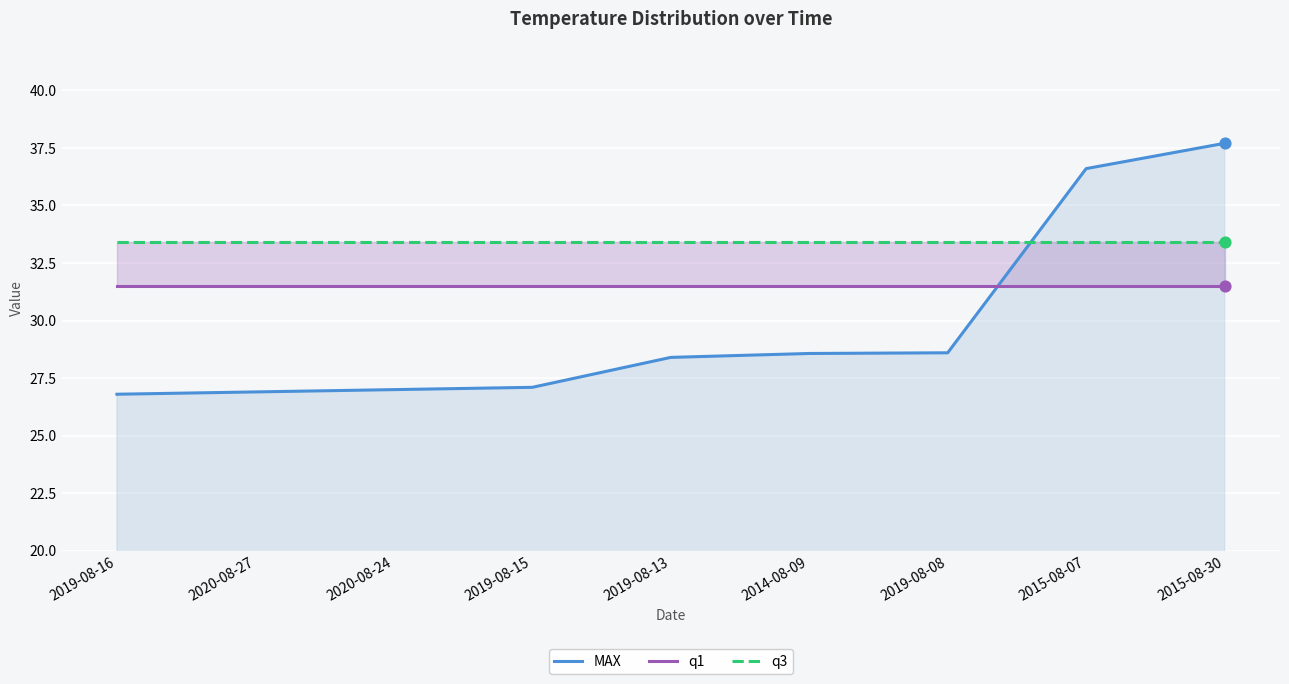

What is the total value across all series at 2015-08-07?

101.5